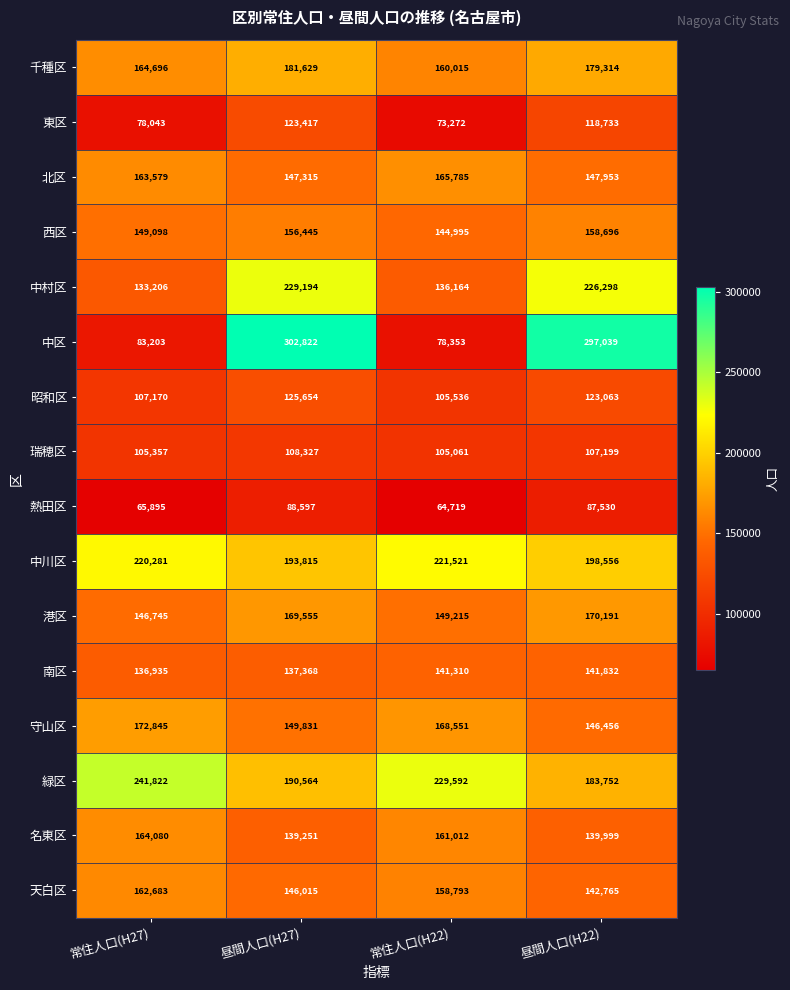

What is the spread (max minus min) of values at 常住人口(H22)?

164873